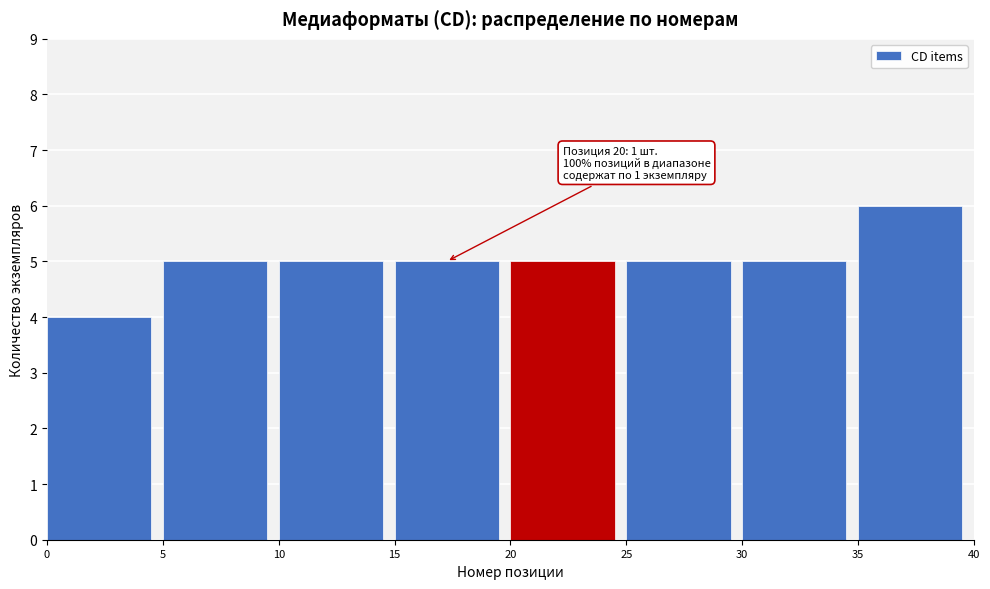

Over which range of the x-axis is the bar tallest?

35 to 40